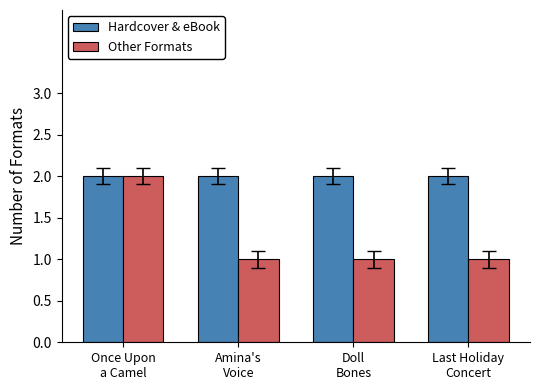

Reading left to right, list all the values displayed in this chart.

Hardcover & eBook: Once Upon
a Camel=2	Amina's
Voice=2	Doll
Bones=2	Last Holiday
Concert=2
Other Formats: Once Upon
a Camel=2	Amina's
Voice=1	Doll
Bones=1	Last Holiday
Concert=1